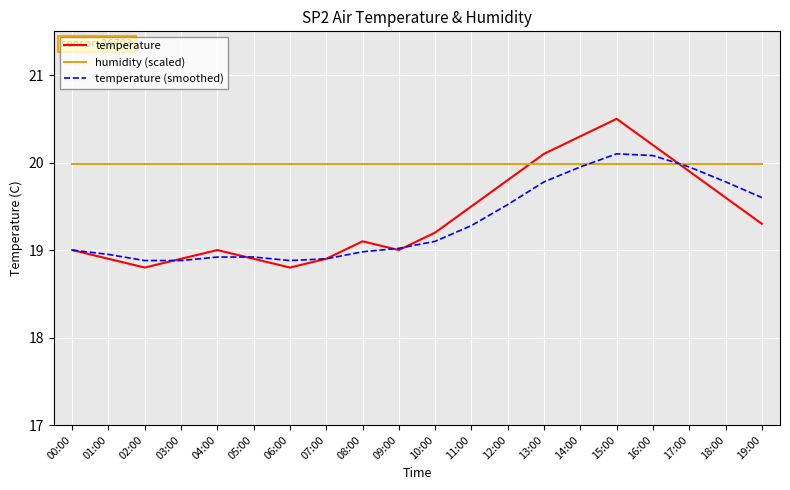

What is the approximate value of temperature at 12:00?

19.8